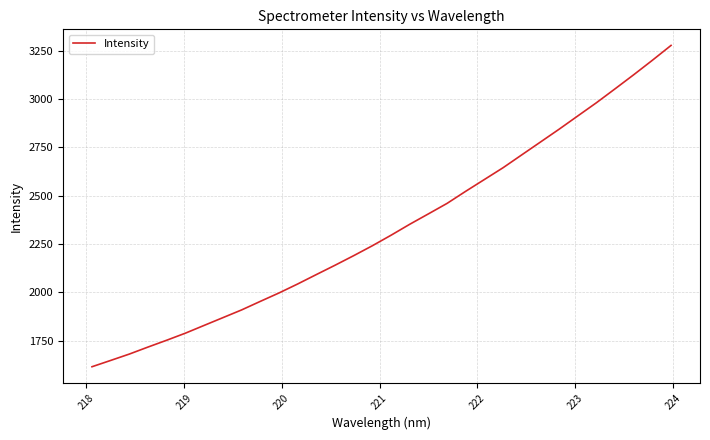

What is the greatest value displayed?

3278.2